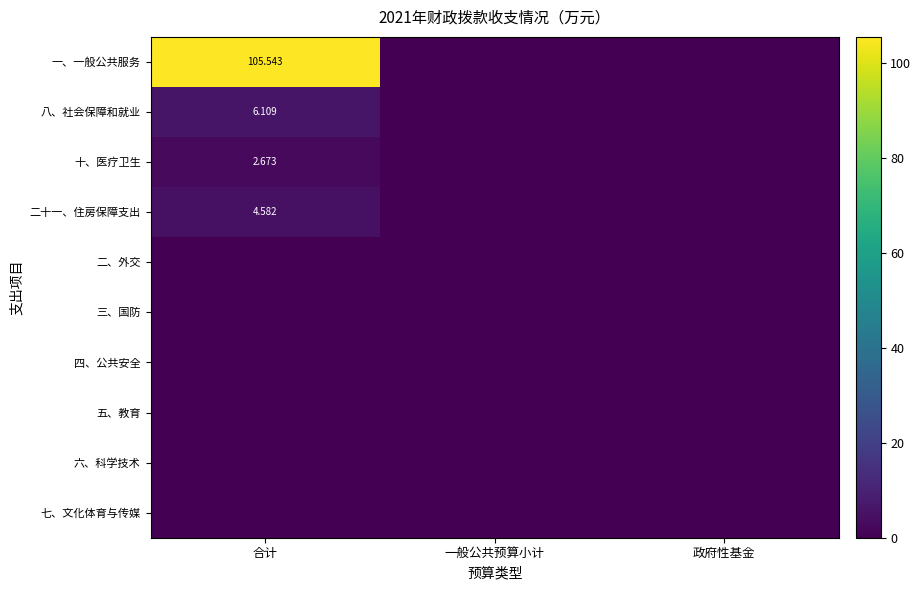

The 八、社会保障和就业 series shows 6.1 at 合计. True or false?

True